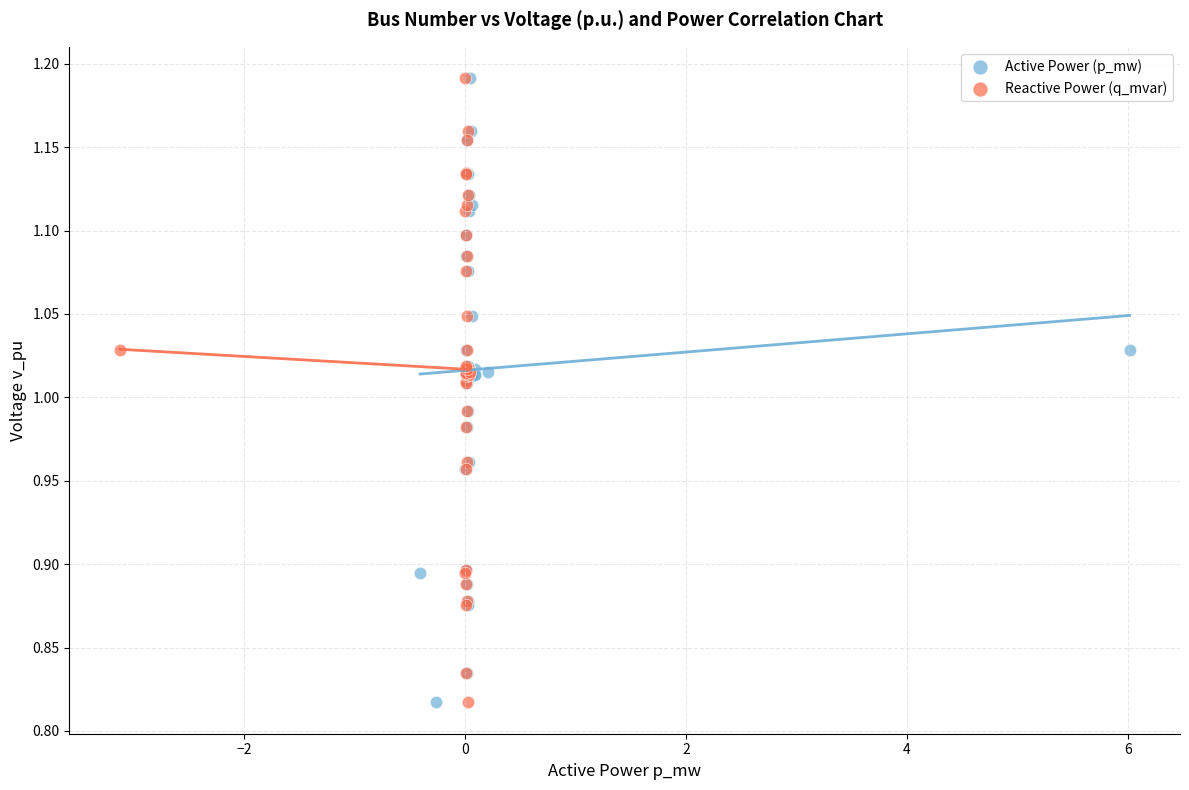

What are all the series names shown in the legend?

Active Power (p_mw), Reactive Power (q_mvar)